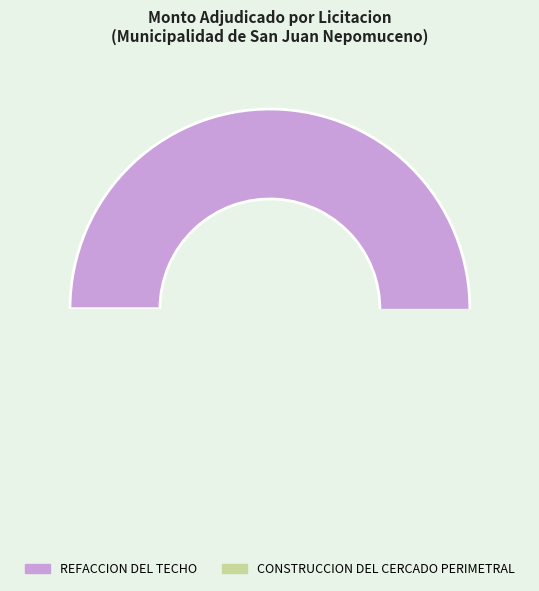

To the nearest percent, what is the combined percentage of CONSTRUCCION DEL CERCADO PERIMETRAL and REFACCION DEL TECHO?

100%